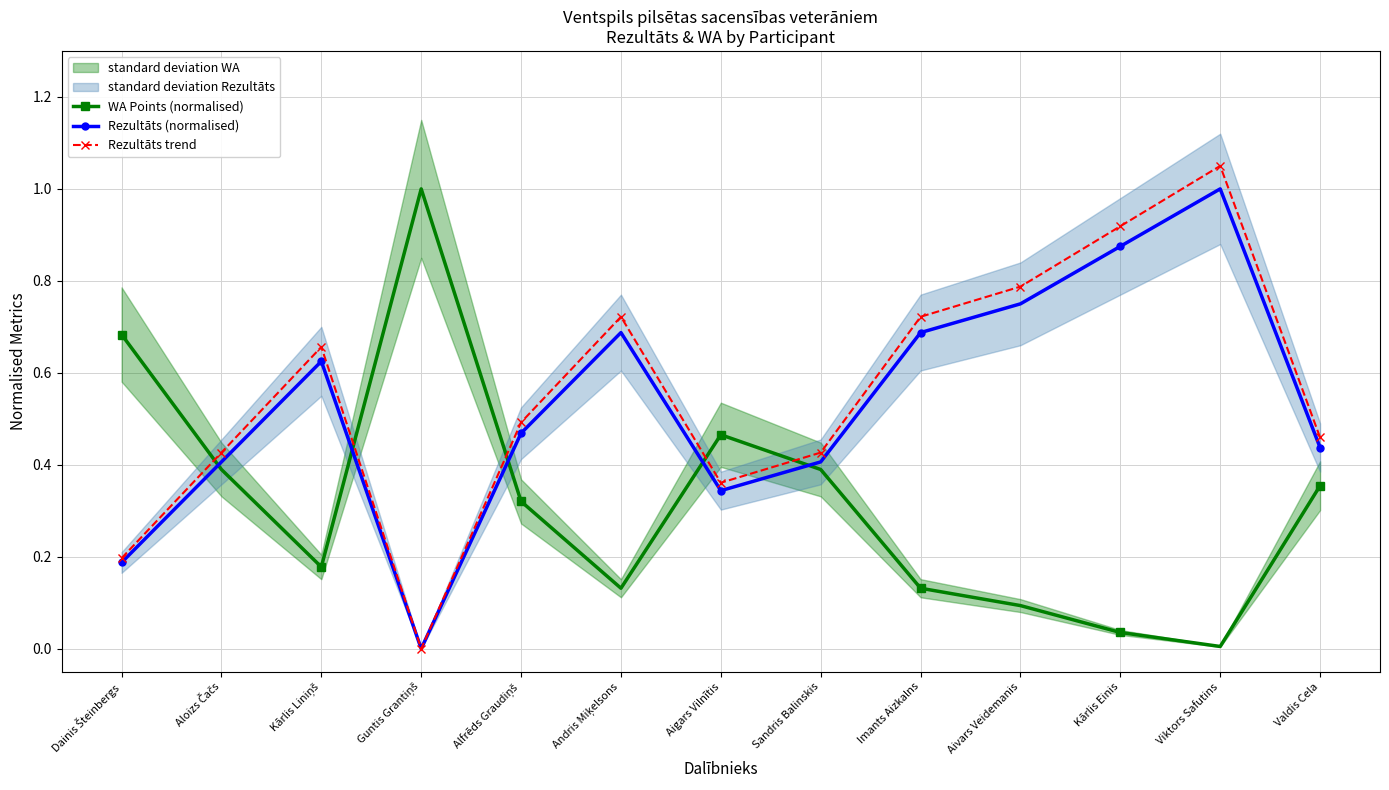

What is the label of the 13th point from the right?

Dainis Šteinbergs